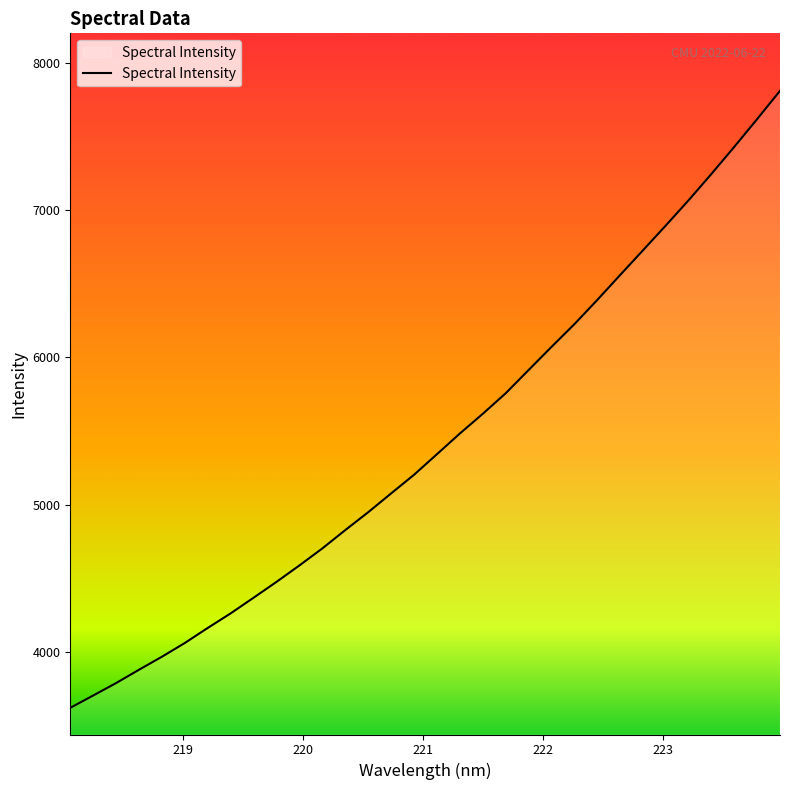

What is the smallest value displayed?

3620.6